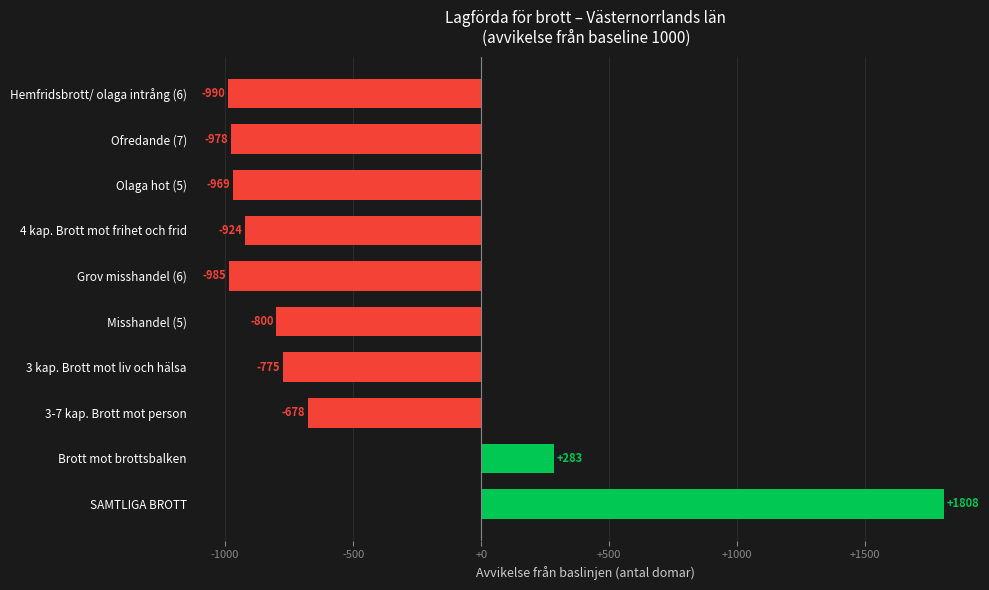

What is the average value?

-501